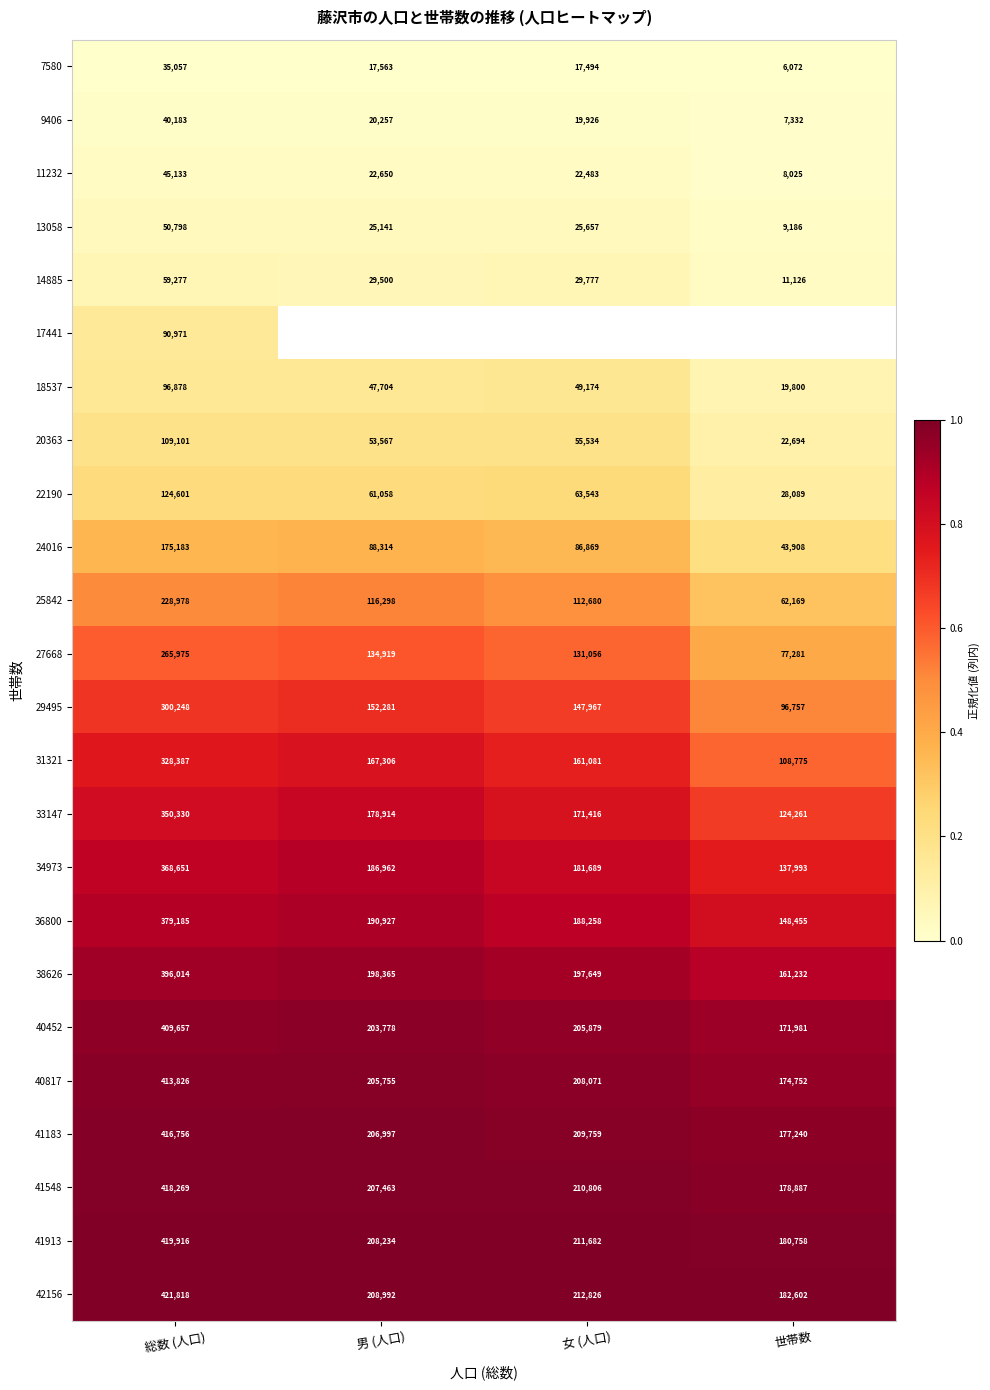

The value of 27668 at 男 (人口) is 1.0. True or false?

False